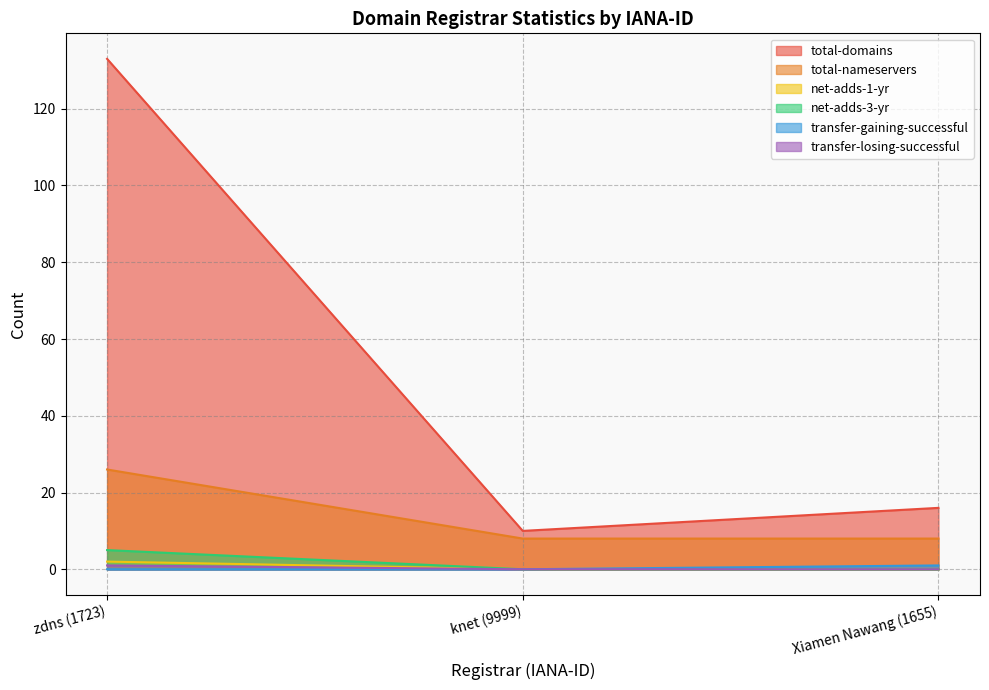

At which category is the sum across all series the highest?

zdns (1723)